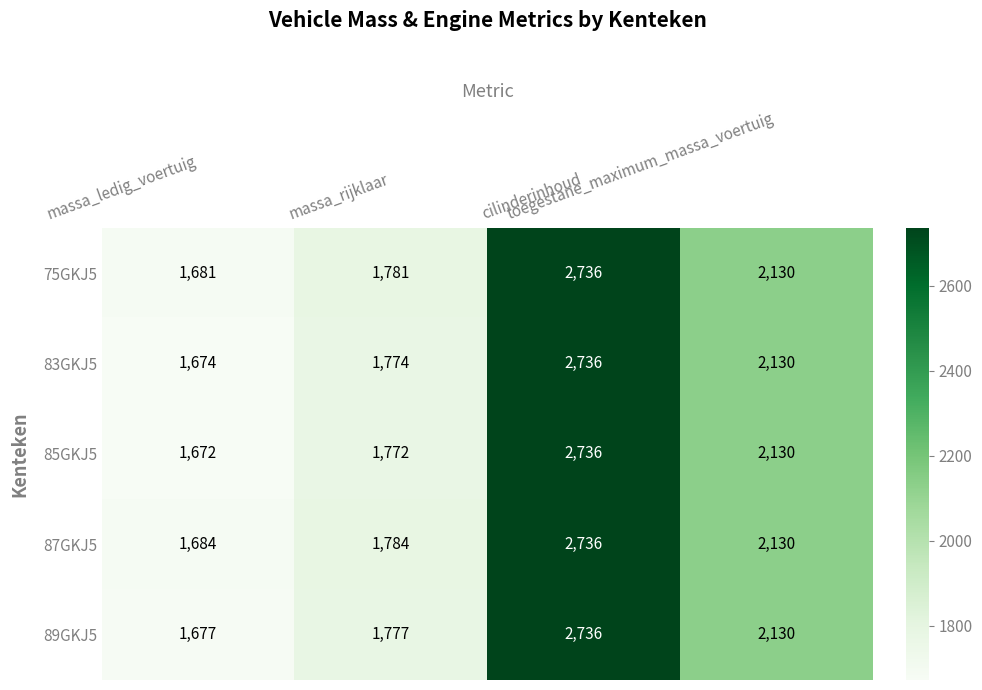

Which series has the largest range (max minus min)?

85GKJ5